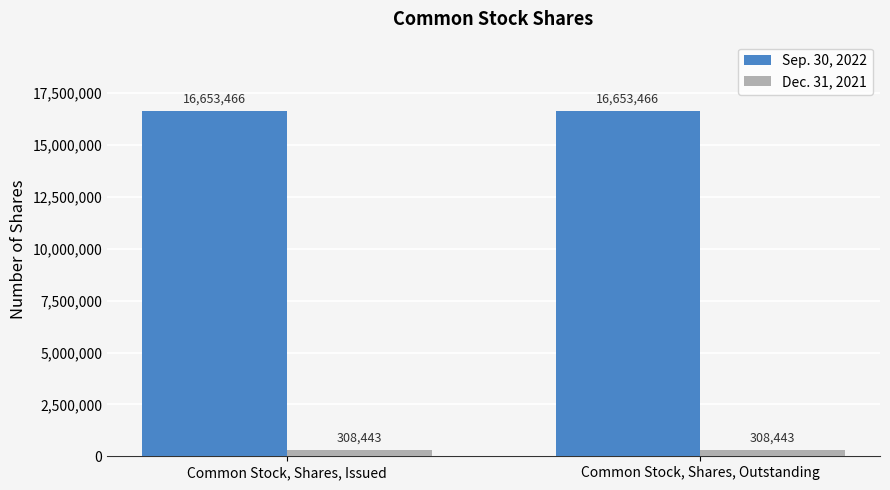

What is the total value across all series at Common Stock, Shares, Outstanding?

16961909